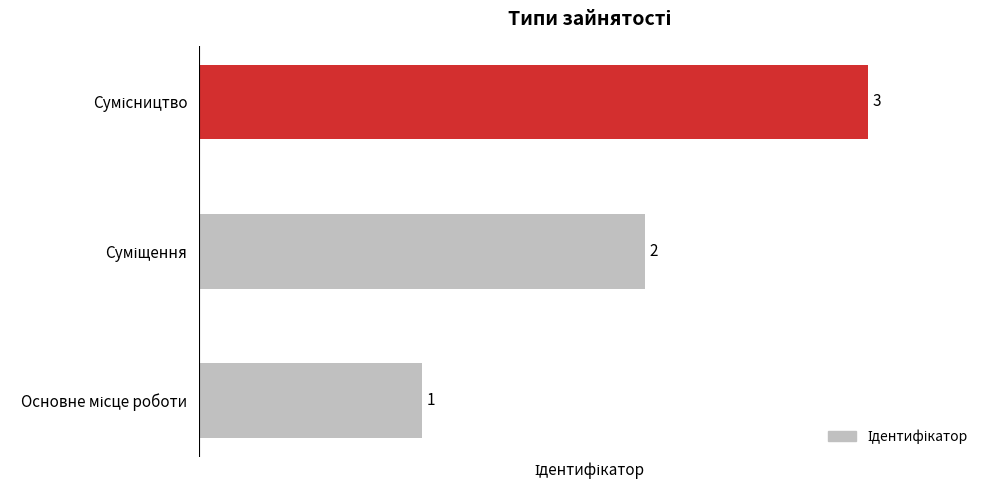

Count the values in the range 1 to 3.

3